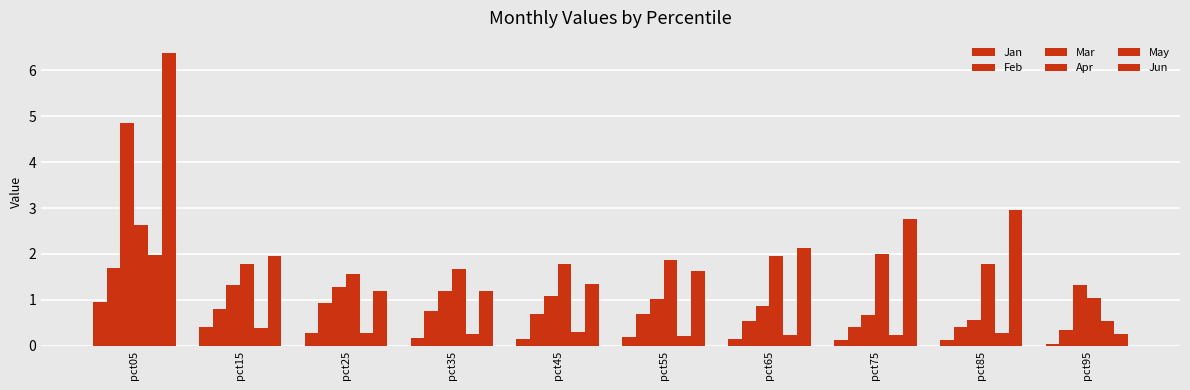

How many bars are there in total?

60